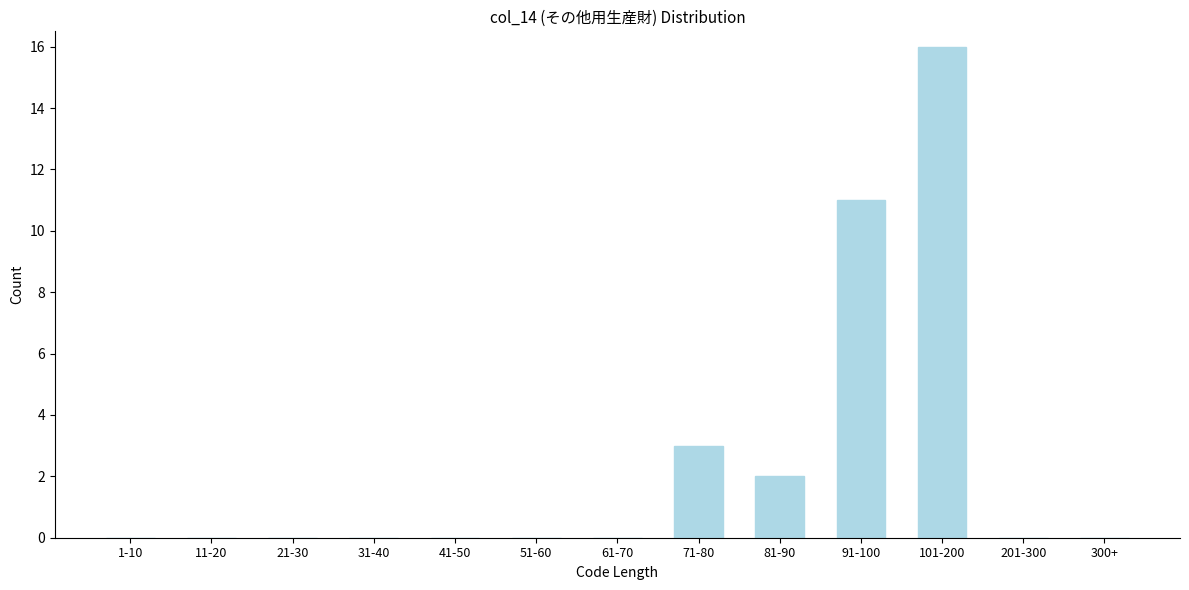

Reading left to right, extract all data points from this chart.

1-10=0	11-20=0	21-30=0	31-40=0	41-50=0	51-60=0	61-70=0	71-80=3	81-90=2	91-100=11	101-200=16	201-300=0	300+=0